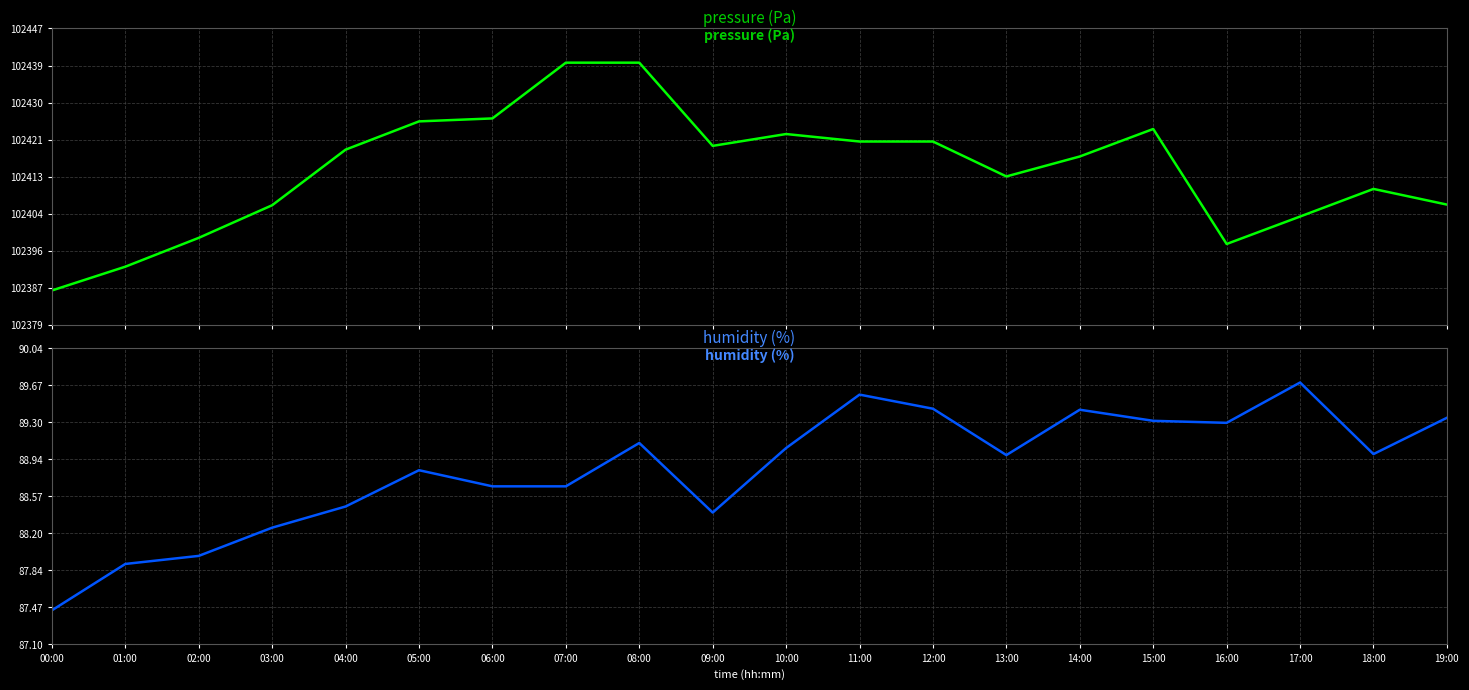

Count the number of categories in the chart.

20